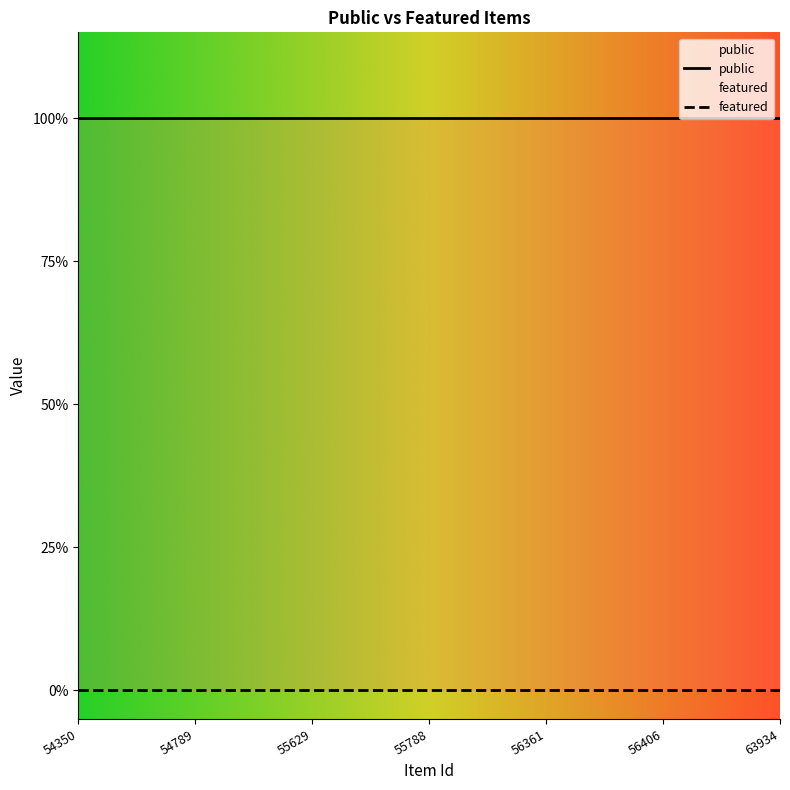

Reading right to left, transcribe all the data shown in this chart.

public: 1	1	1	1	1	1	1
featured: 0	0	0	0	0	0	0